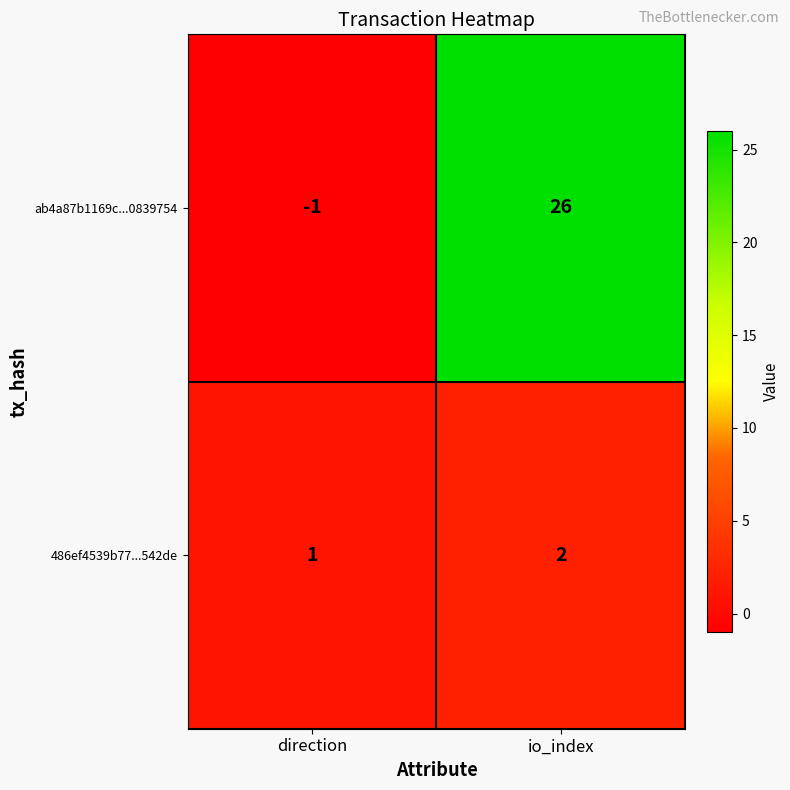

At which label is ab4a87b1169c...0839754 closest to 12?

direction